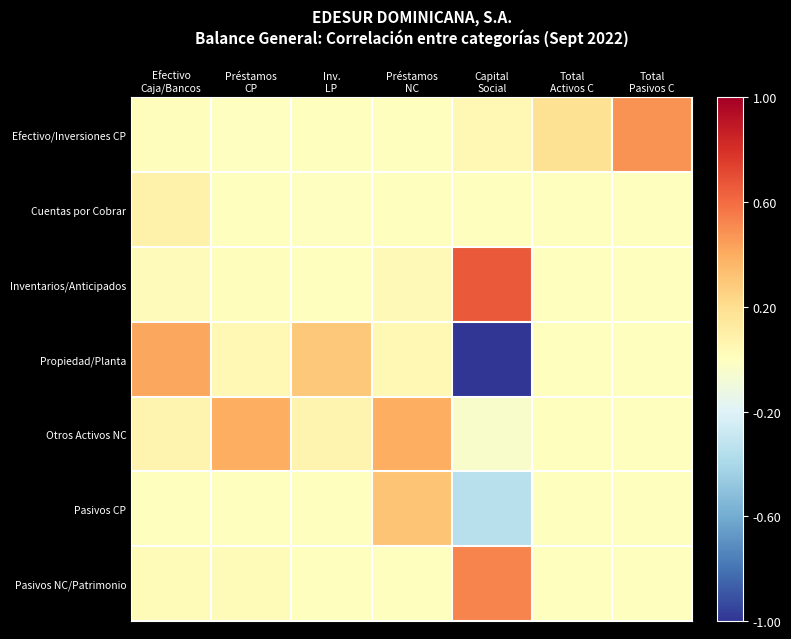

Between Préstamos CP and Préstamos NC, which series saw the biggest shift?

Pasivos CP